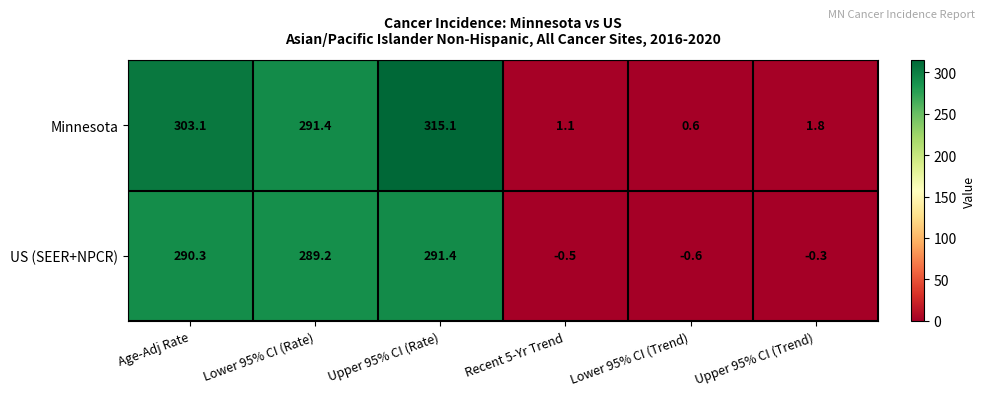

Reading left to right, what are all the values shown in this chart?

Minnesota: 303.1	291.4	315.1	1.1	0.6	1.8
US (SEER+NPCR): 290.3	289.2	291.4	-0.5	-0.6	-0.3